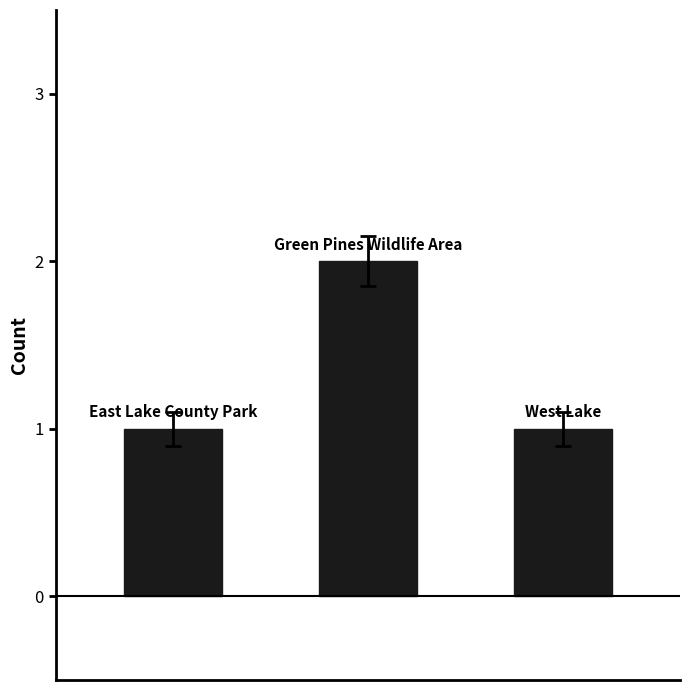

What is the smallest value displayed?

1